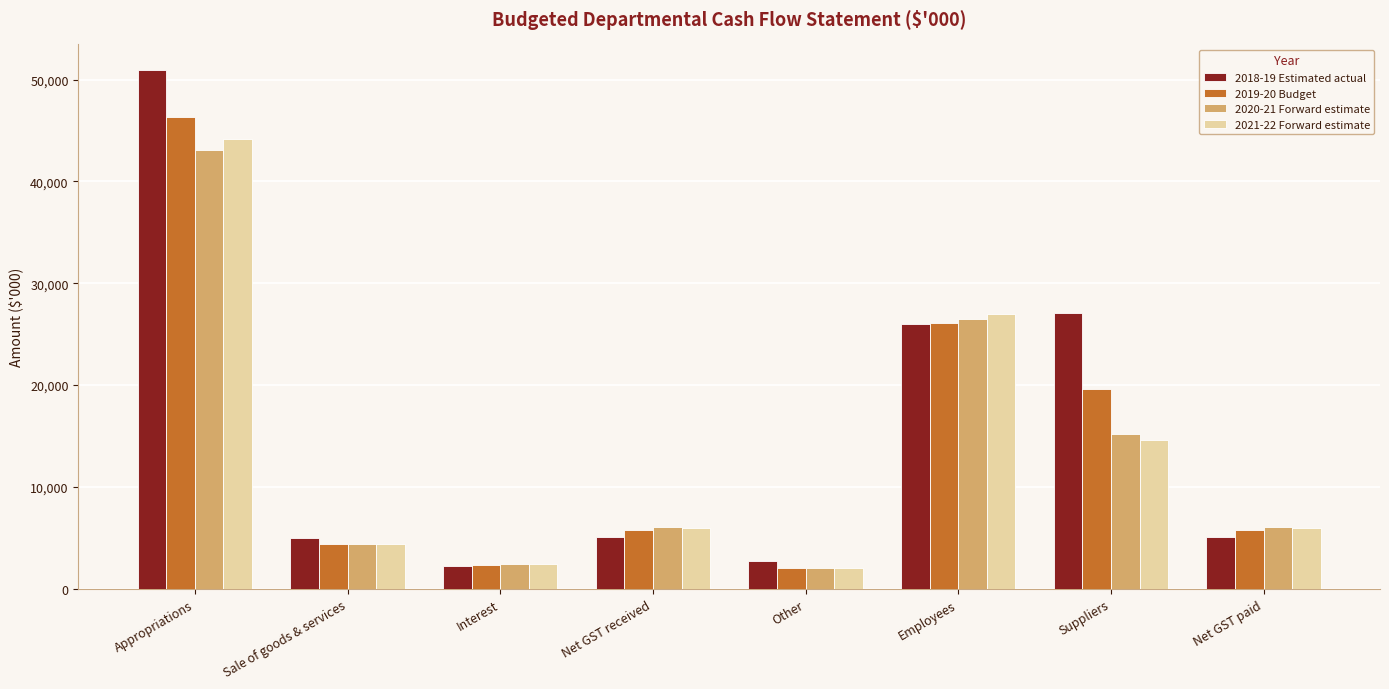

What is the difference between the maximum and minimum values in the 2020-21 Forward estimate series?

40995